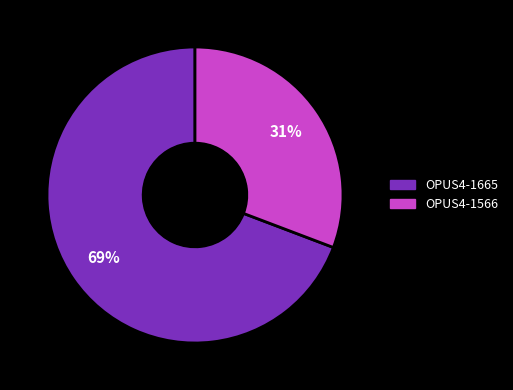

Which category accounts for the majority?

OPUS4-1665